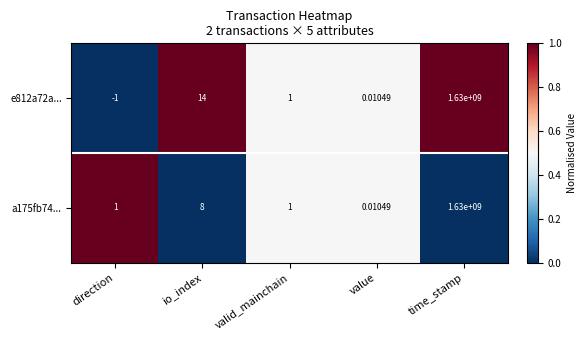

Which category has the highest value across all series?

time_stamp